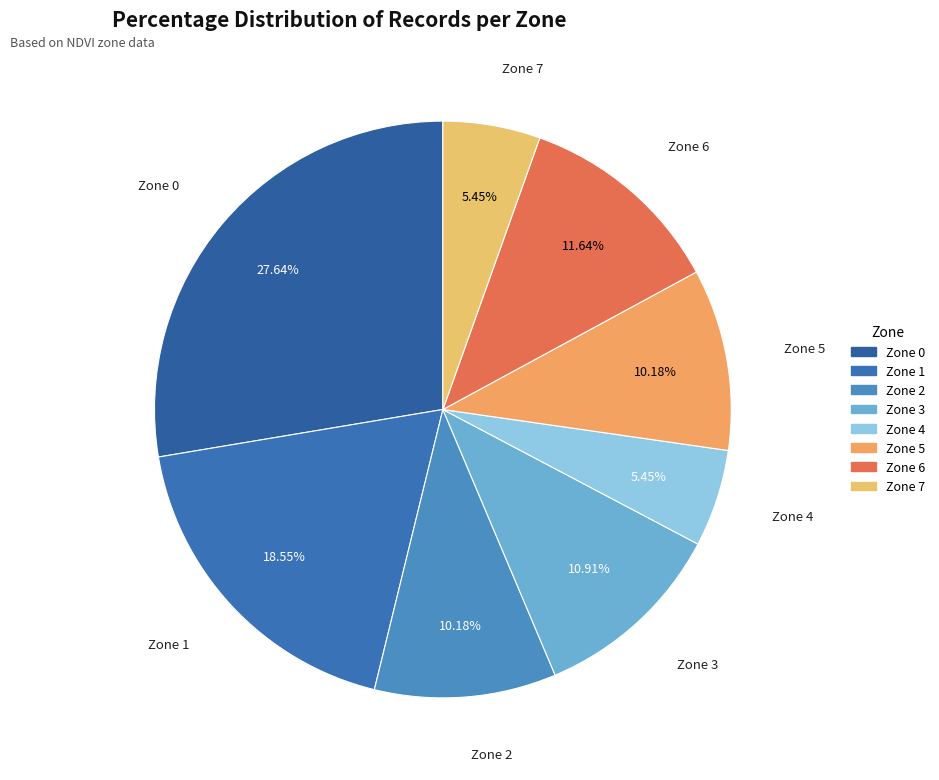

What percentage is NOT represented by Zone 7?

94.5%